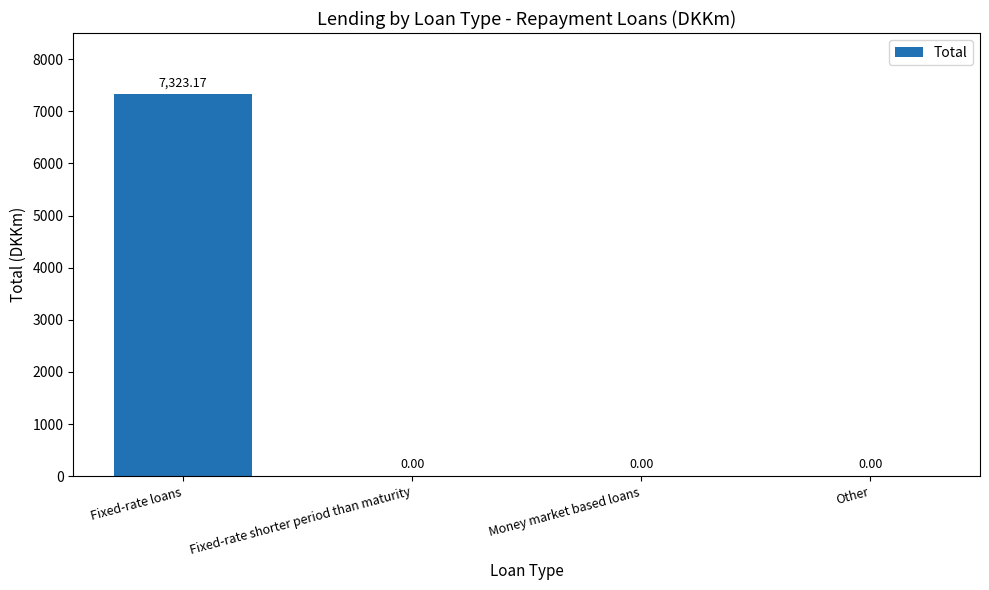

What is the maximum value shown in the chart?

7323.2